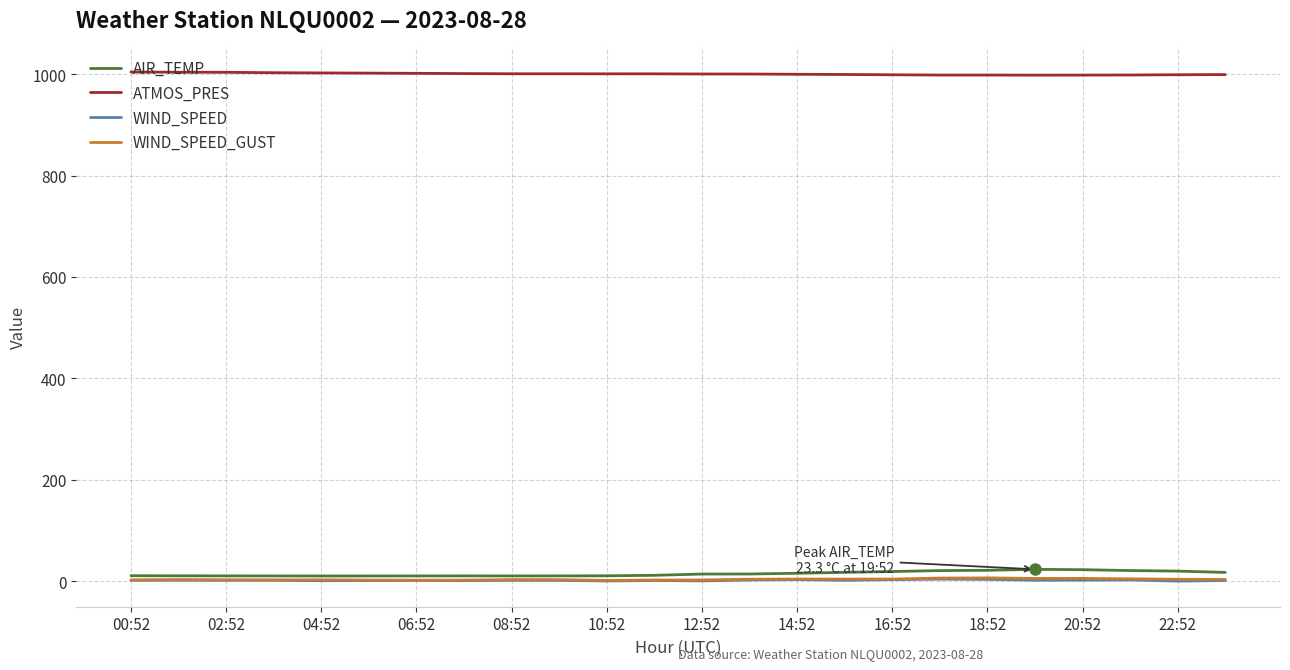

Which series has the largest total across all categories?

ATMOS_PRES